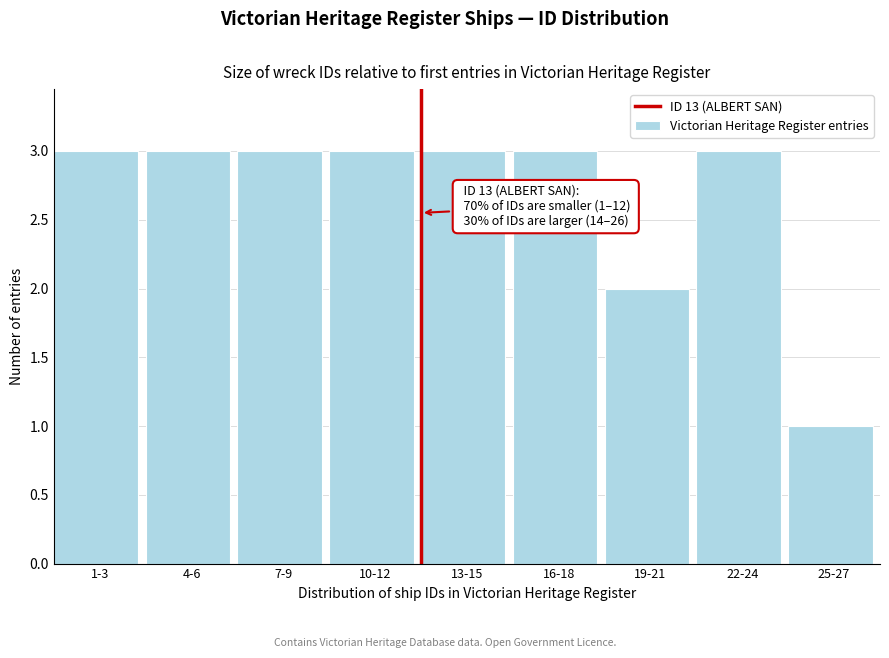

Reading left to right, list all the values displayed in this chart.

3	3	3	3	3	3	2	3	1